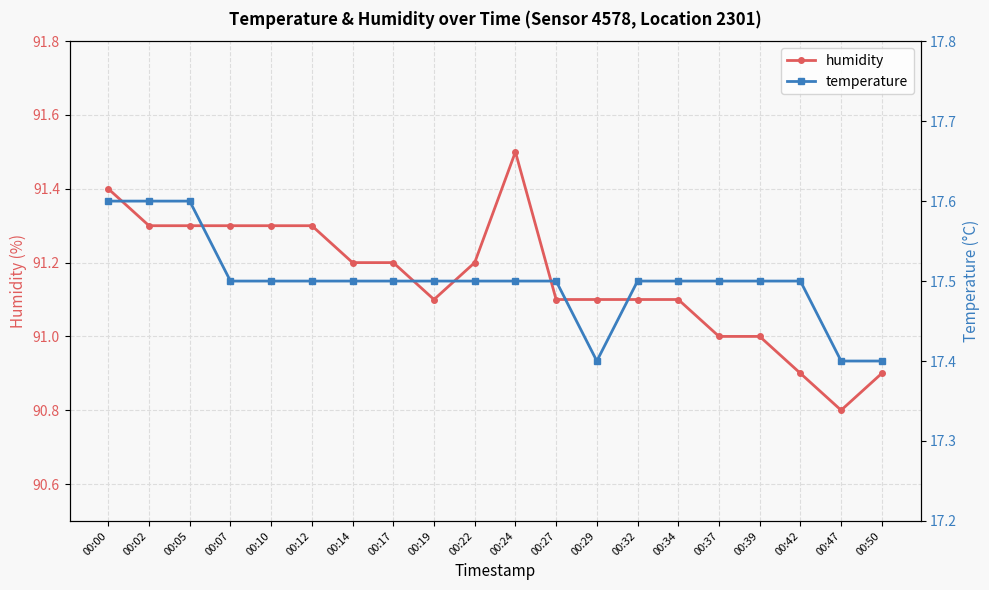

Where does the humidity series first go above 91?

00:00